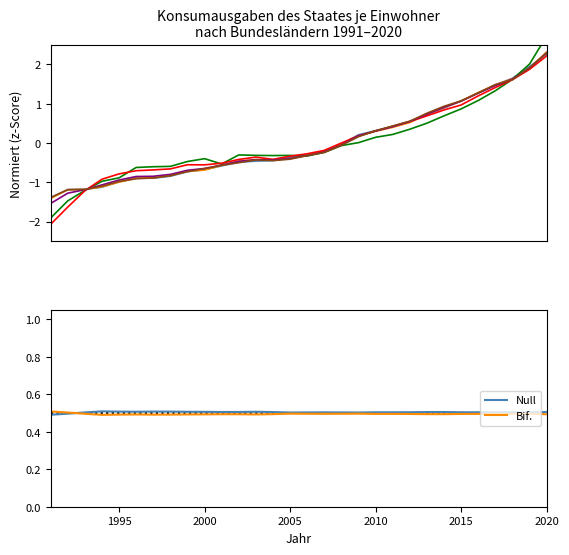

The value of Null at 2005 is 0.5. True or false?

True